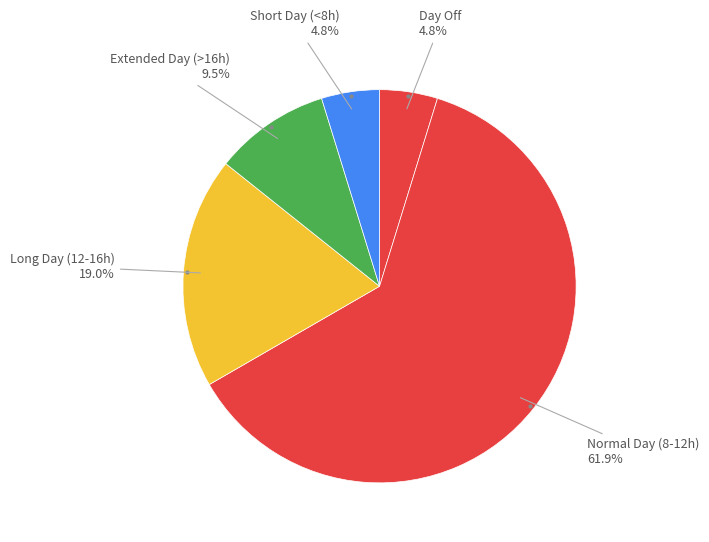

Count the number of slices in the pie.

5